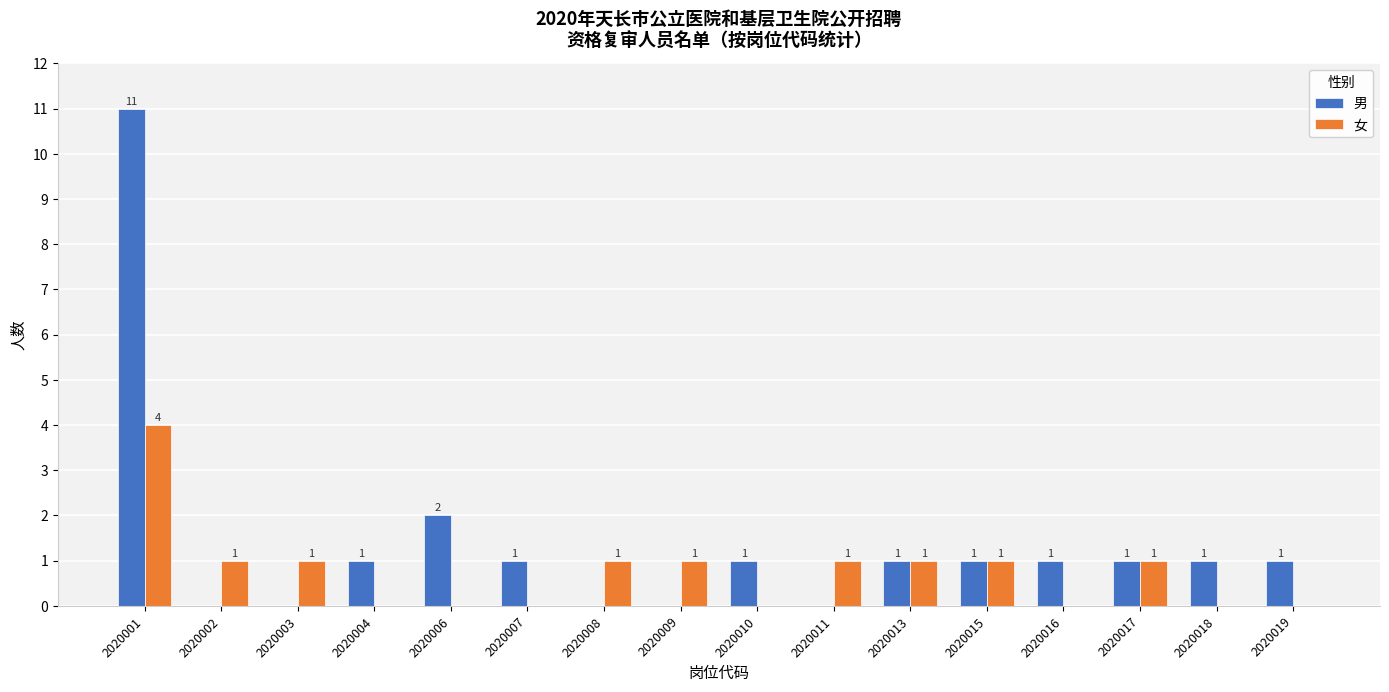

Count the number of data series in this chart.

2